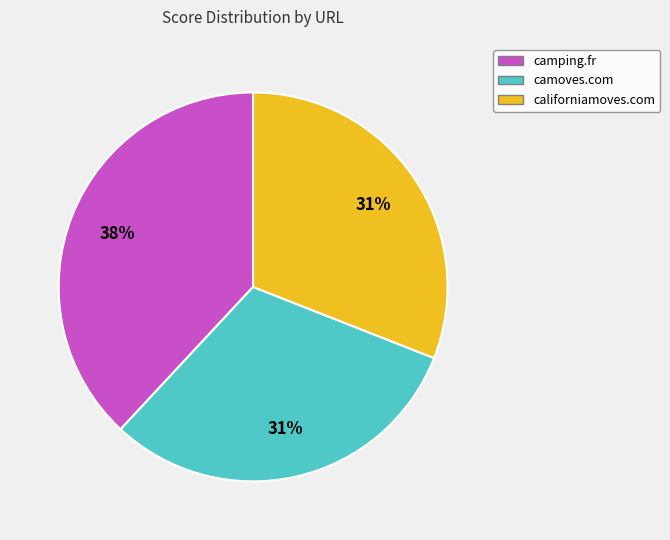

How many segments does this pie chart have?

3